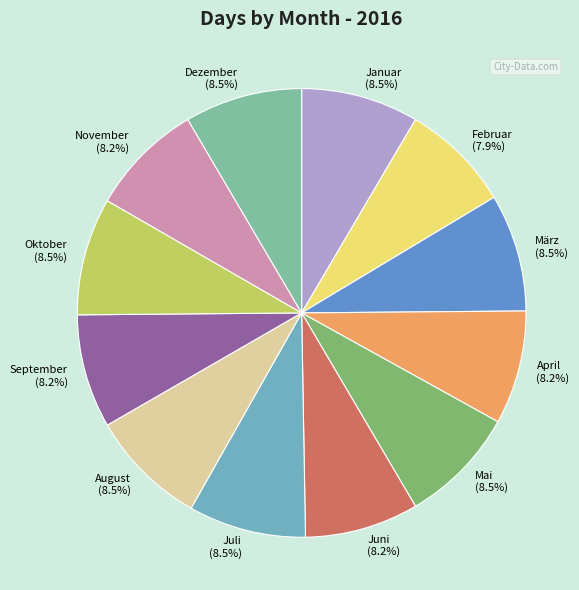

Approximately how many times larger is the value at Dezember compared to Juni?

1.0